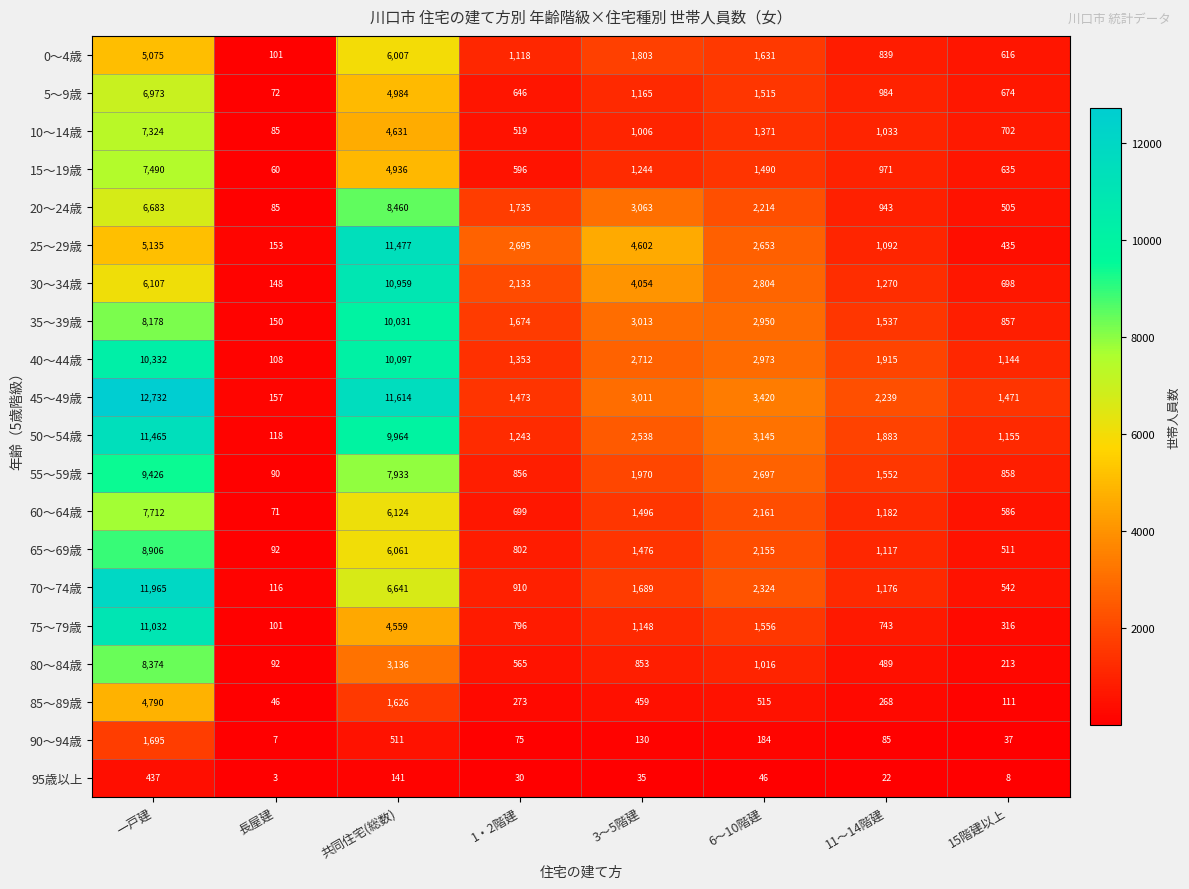

The 55～59歳 series shows 858 at 15階建以上. True or false?

True